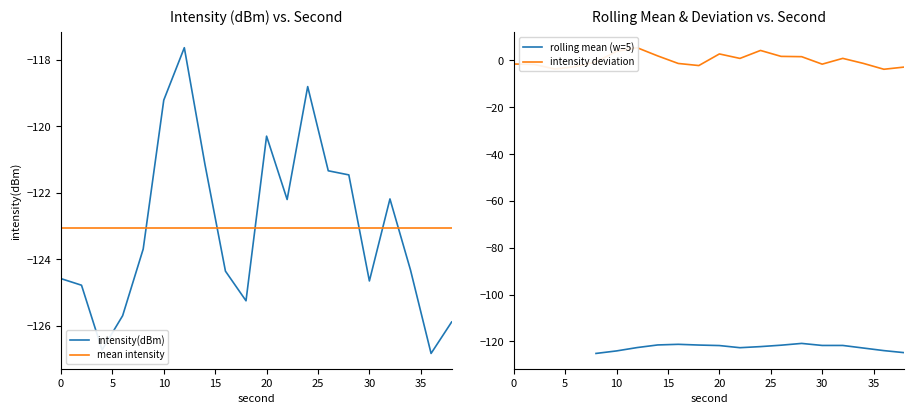

Reading left to right, list all the values displayed in this chart.

0=-124.6	2=-124.8	4=-126.7	6=-125.7	8=-123.7	10=-119.2	12=-117.6	14=-121.1	16=-124.4	18=-125.3	20=-120.3	22=-122.2	24=-118.8	26=-121.3	28=-121.5	30=-124.7	32=-122.2	34=-124.3	36=-126.8	38=-125.9